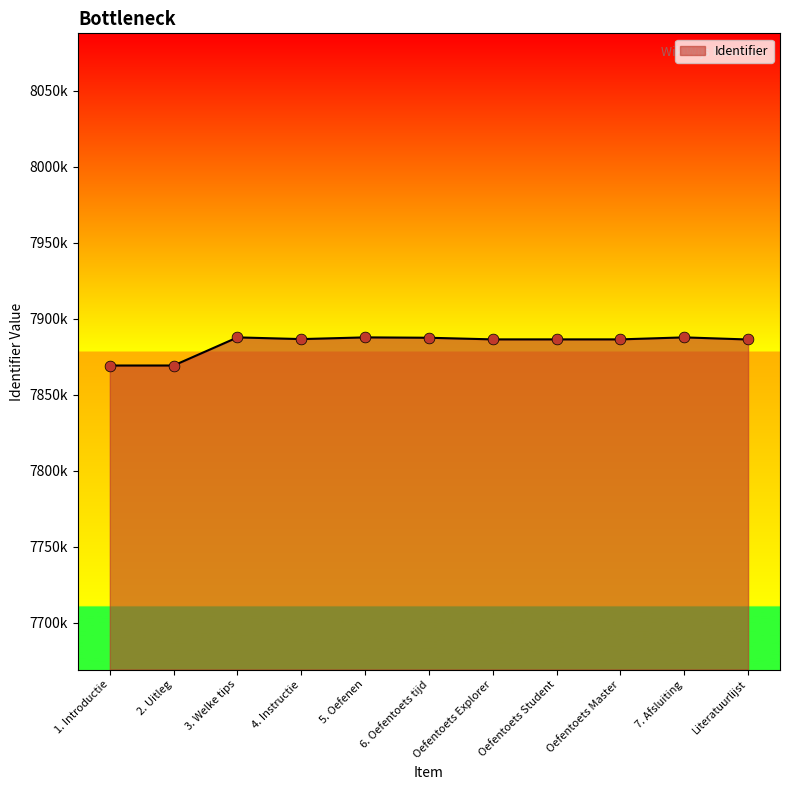

Is this an area chart (filled region under the line)?

Yes